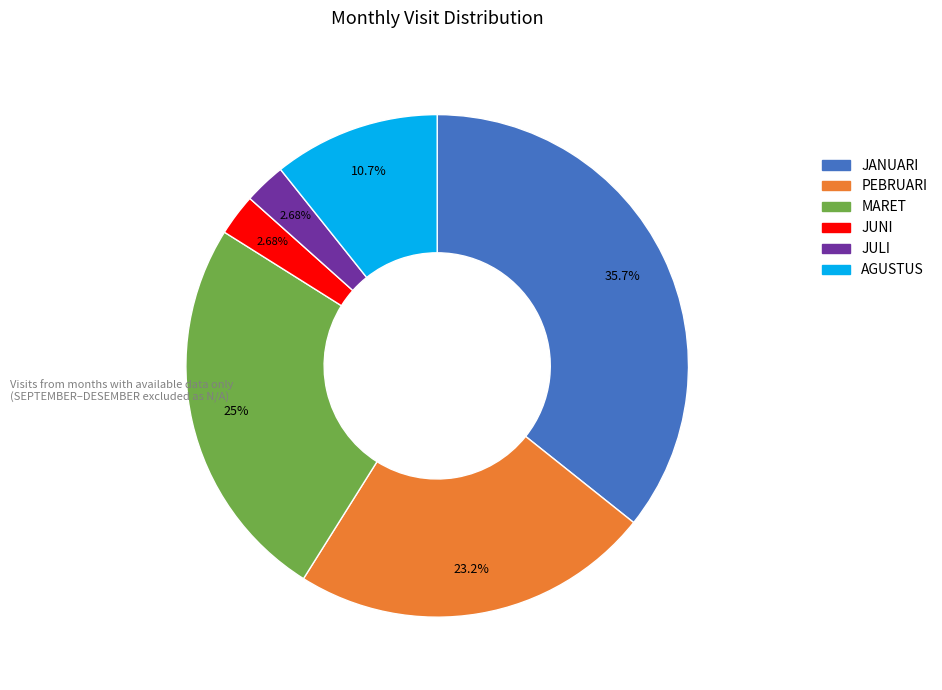

To the nearest percent, what percentage of the pie is JUNI?

3%